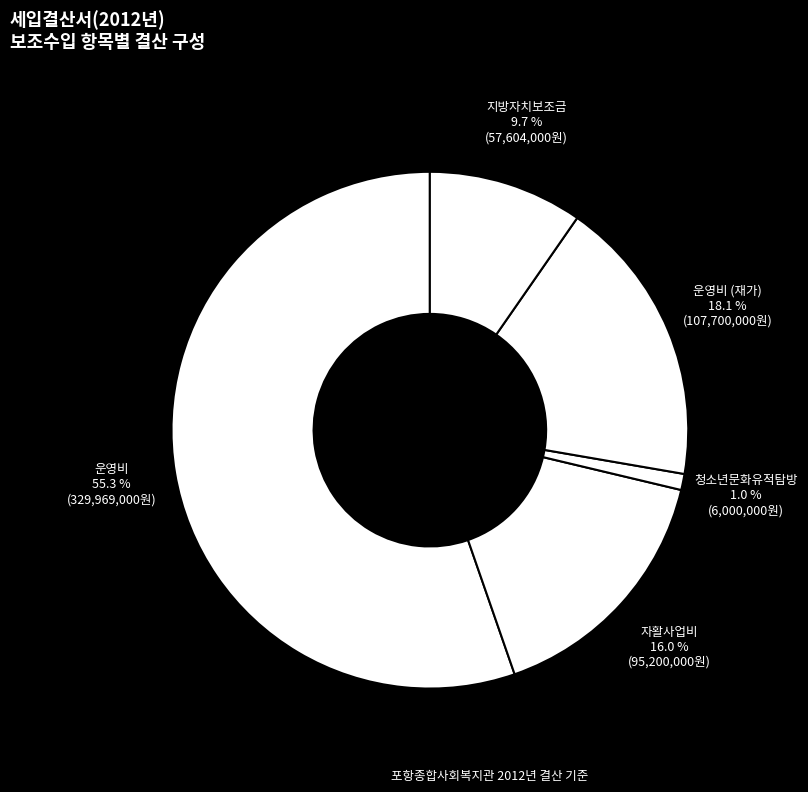

Which slice represents more than half of the pie?

운영비